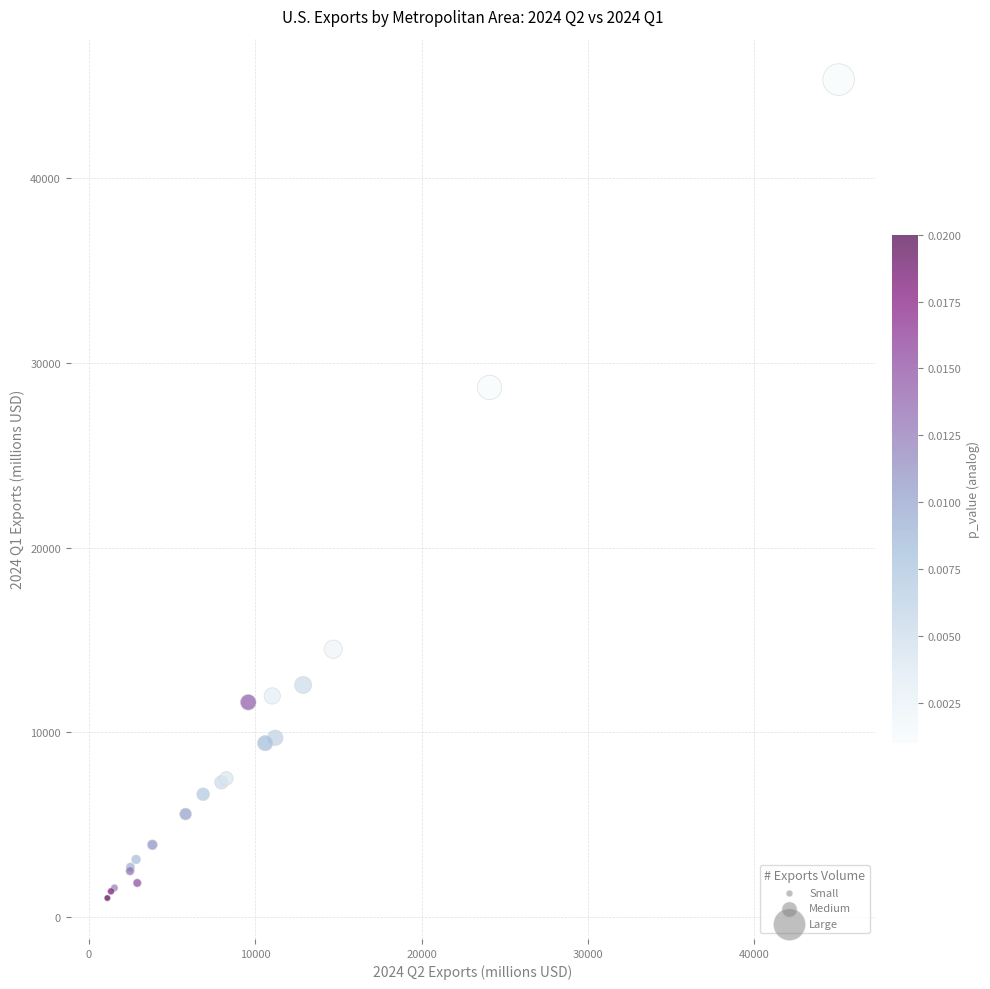

What Y value in the scatter plot is closest to 23177?

28660.8